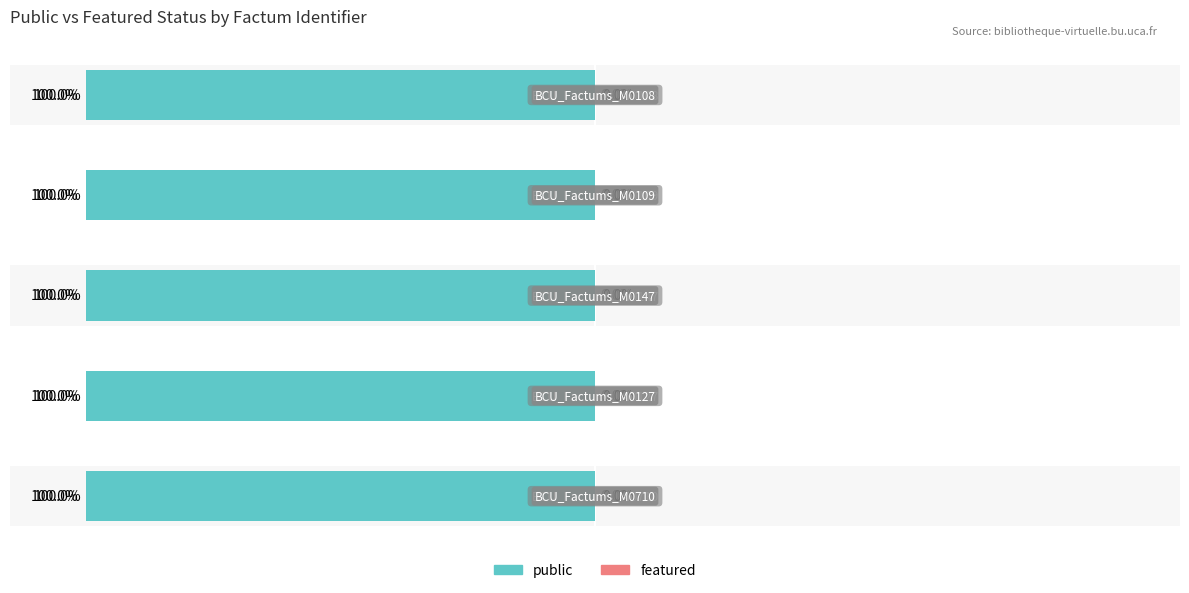

What are all the series names shown in the legend?

public, featured